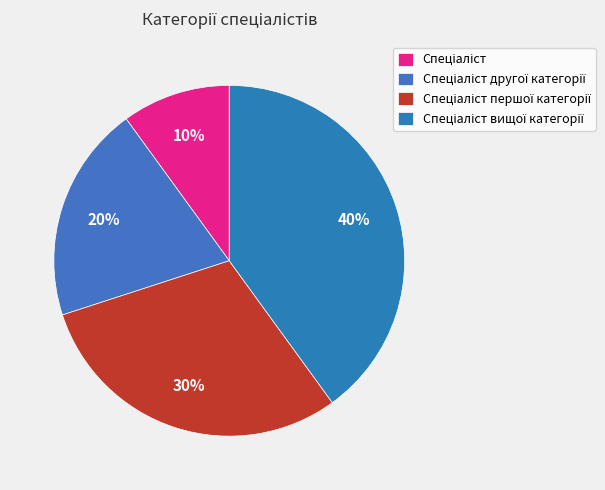

Count the number of slices in the pie.

4